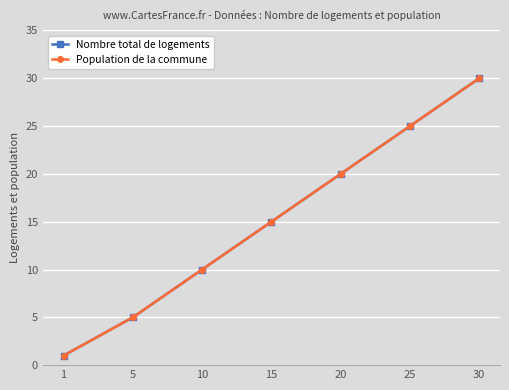

What is the highest value of the Population de la commune series?

30